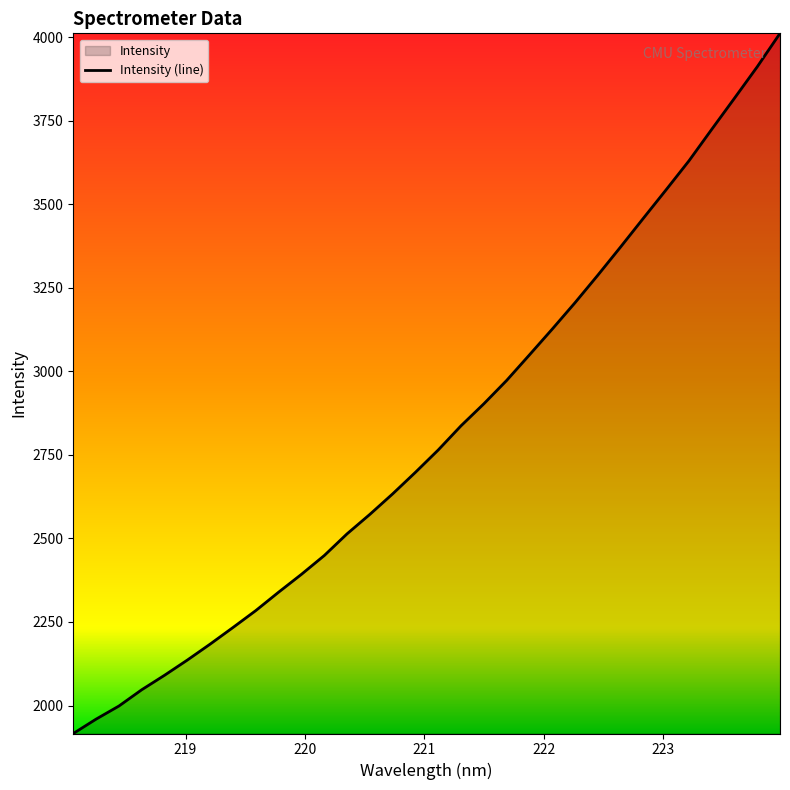

What is the greatest value displayed?

4011.2